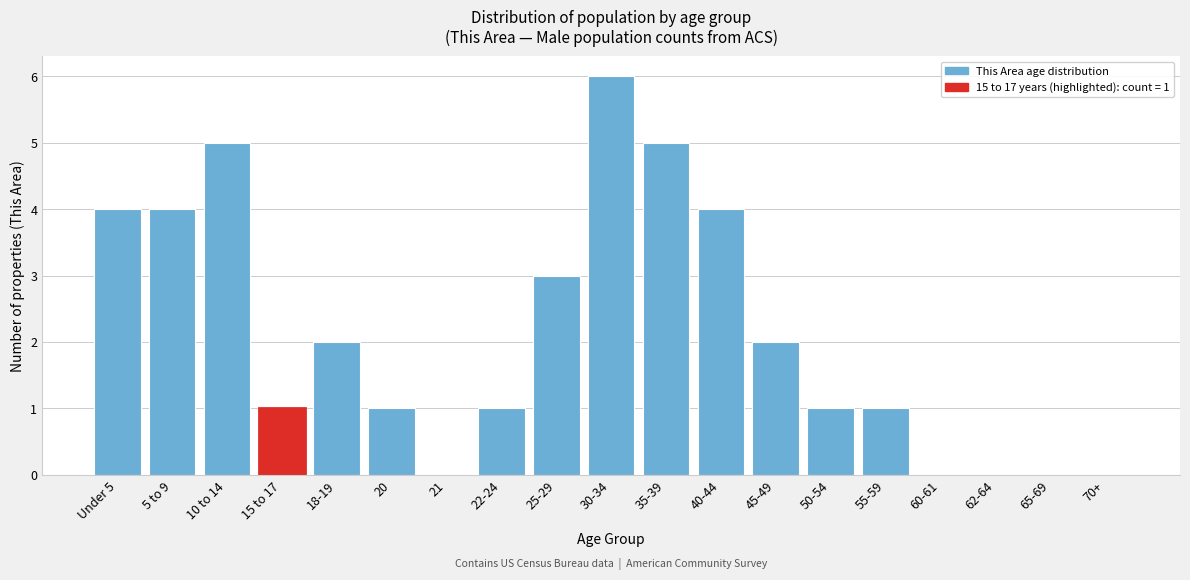

Reading left to right, extract all data points from this chart.

Under 5=4	5 to 9=4	10 to 14=5	15 to 17=1	18-19=2	20=1	21=0	22-24=1	25-29=3	30-34=6	35-39=5	40-44=4	45-49=2	50-54=1	55-59=1	60-61=0	62-64=0	65-69=0	70+=0